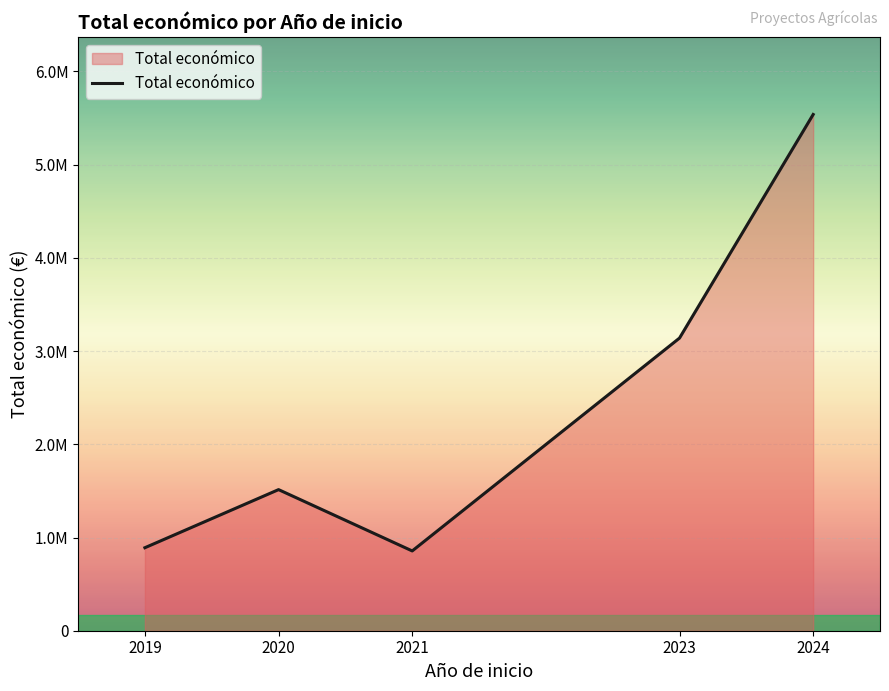

What is the value of the 4th point from the left?

3139669